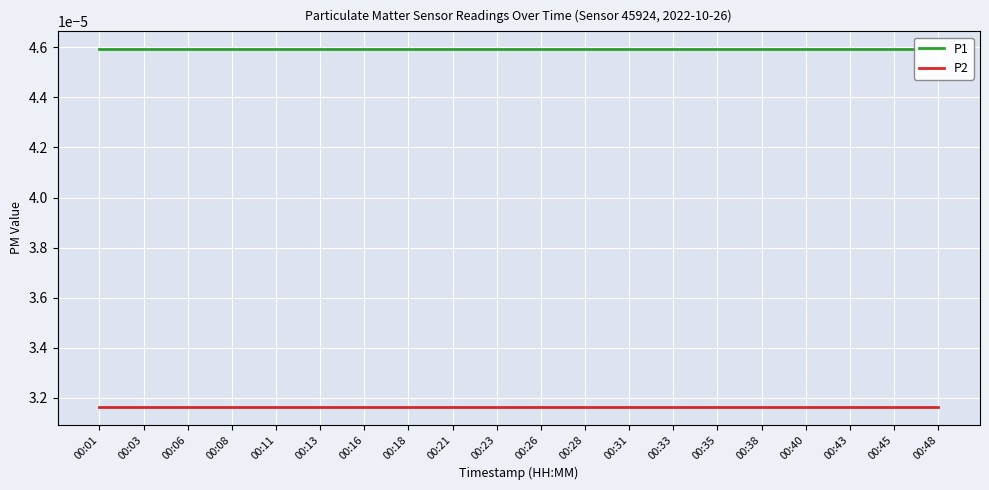

Between 00:03 and 00:48, which is larger?

00:03